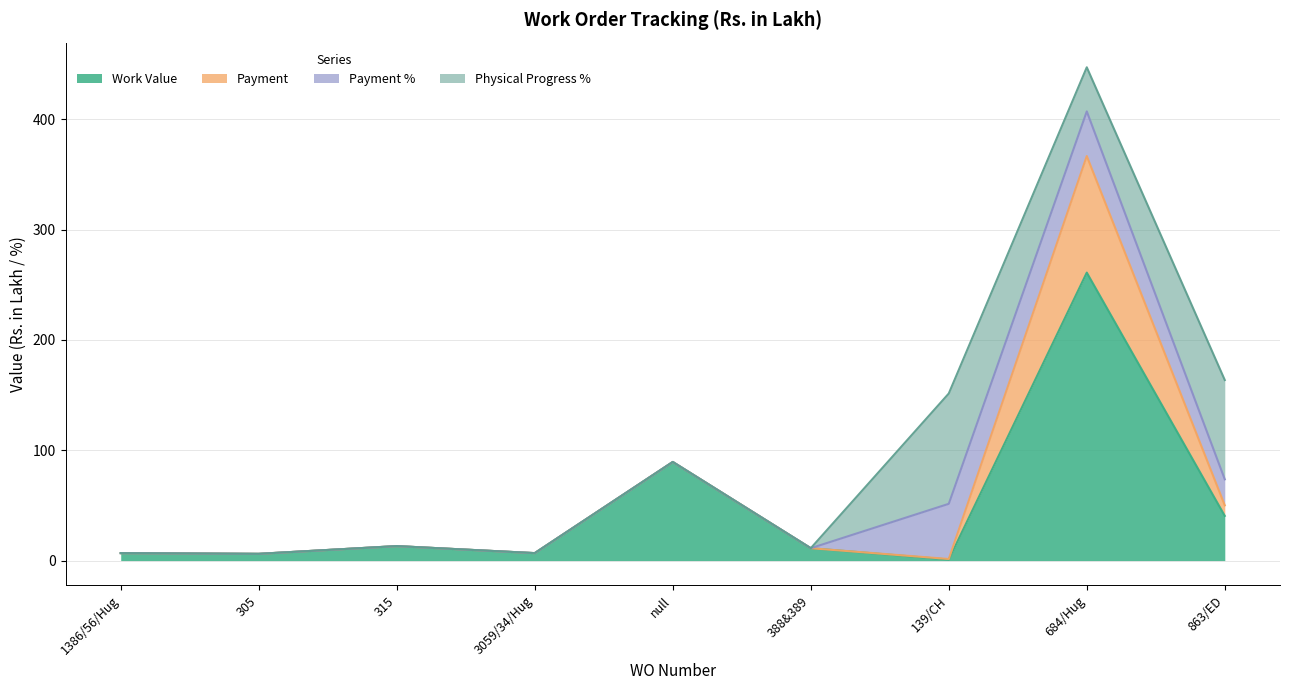

After their last crossing, which series has the higher values: Payment or Physical Progress %?

Physical Progress %